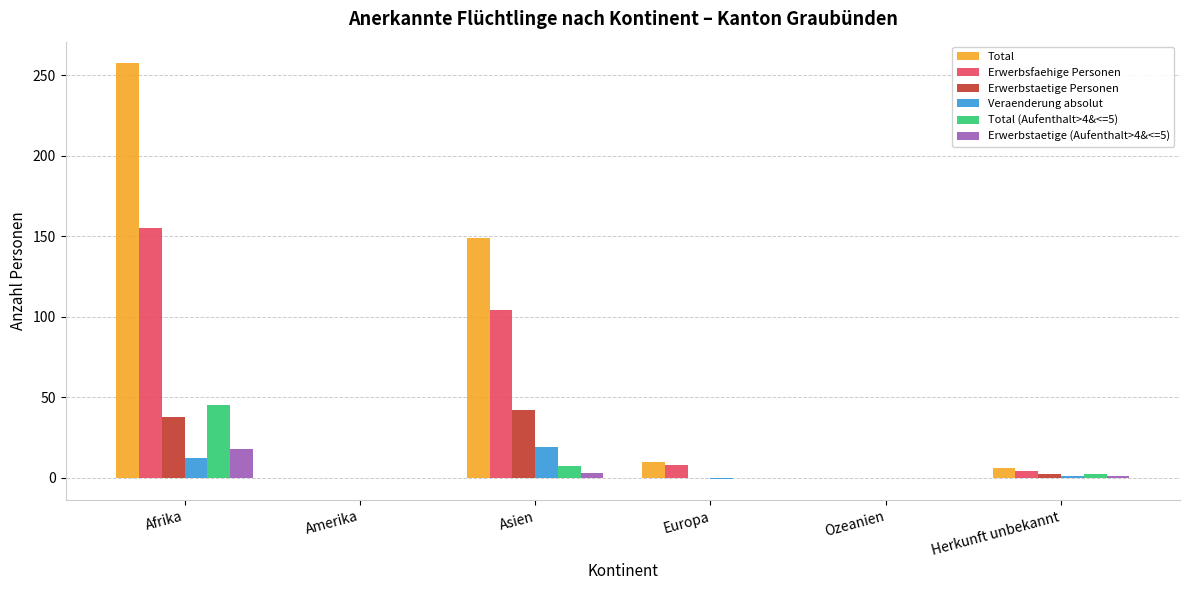

How many categories are shown in the chart?

6